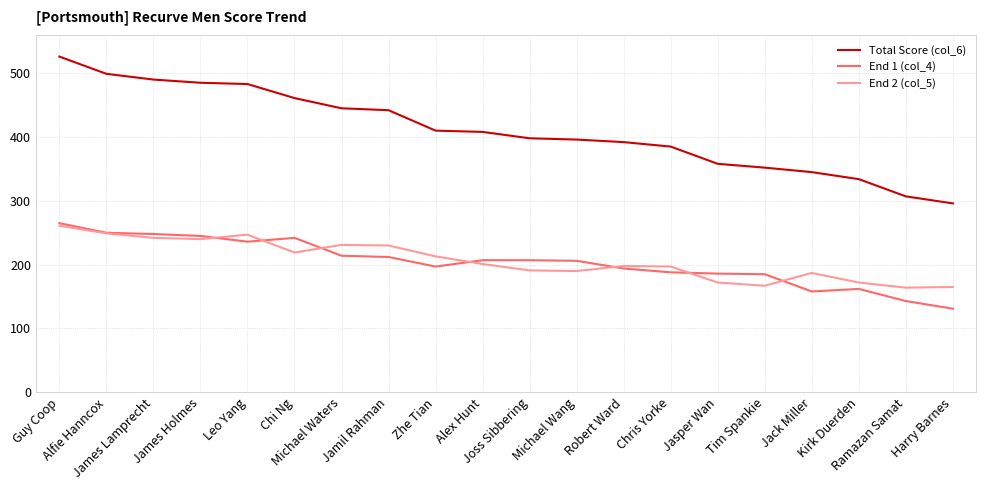

What is the difference between the End 2 (col_5) values at Alfie Hanncox and James Lamprecht?

7